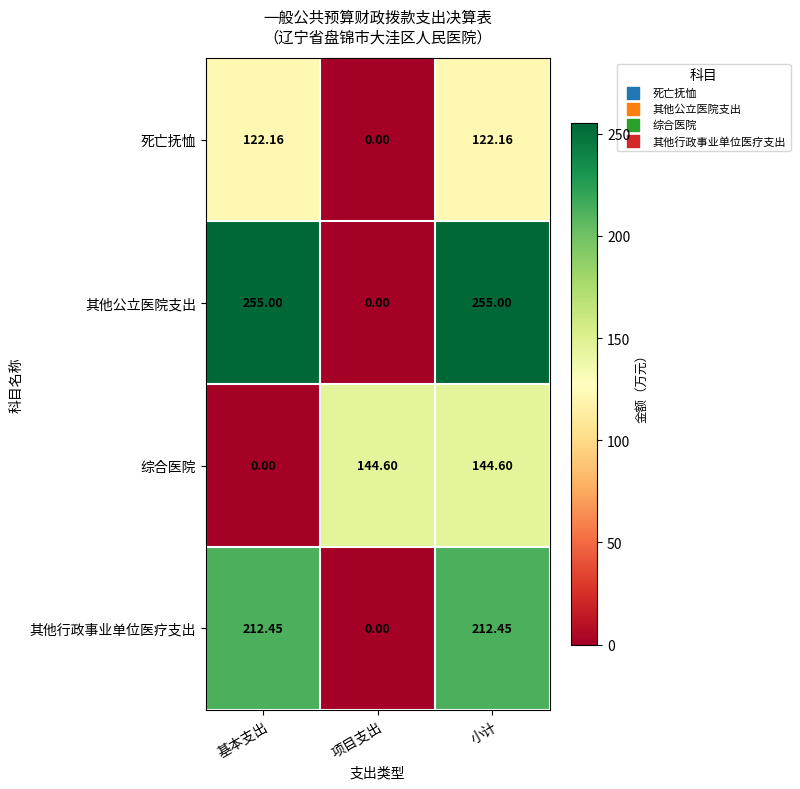

List the series in order of their peak value, highest first.

其他公立医院支出, 其他行政事业单位医疗支出, 综合医院, 死亡抚恤